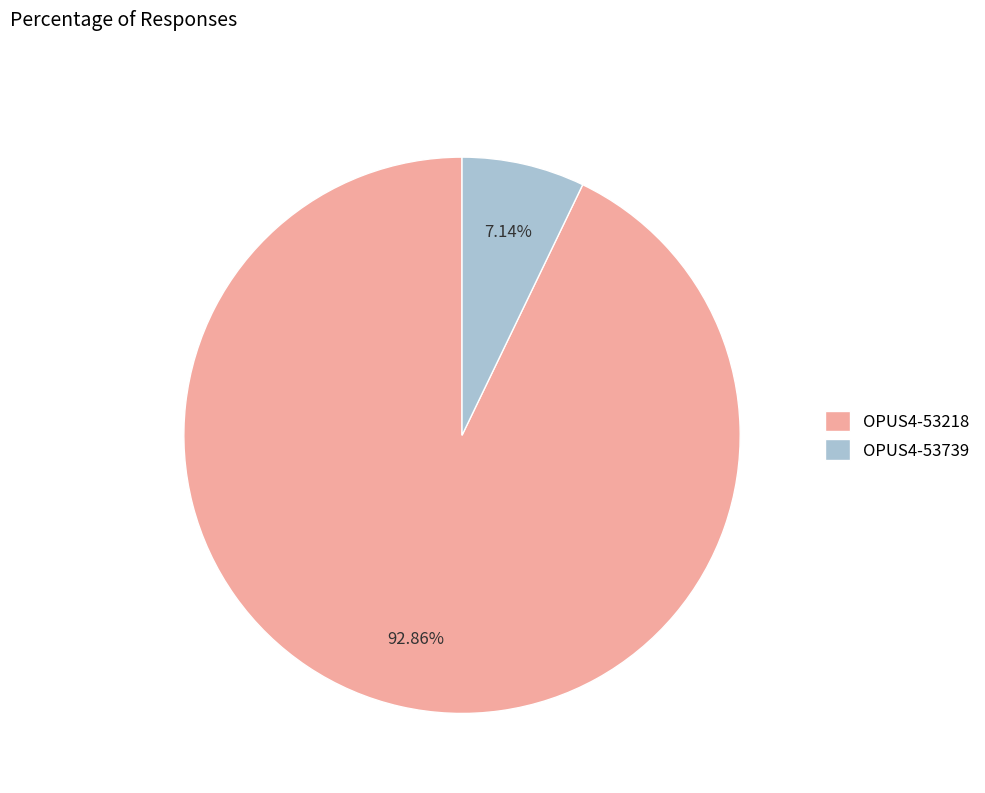

Does OPUS4-53739 account for over 50% of the chart?

No